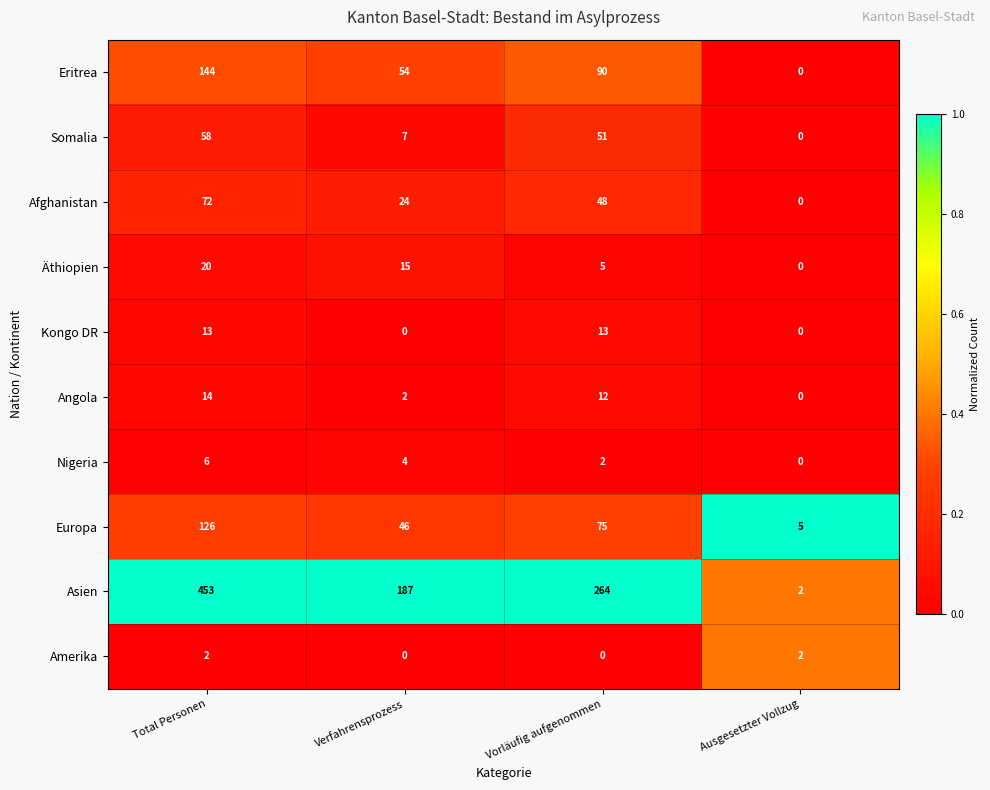

How many values in the Eritrea series are below 90?

2